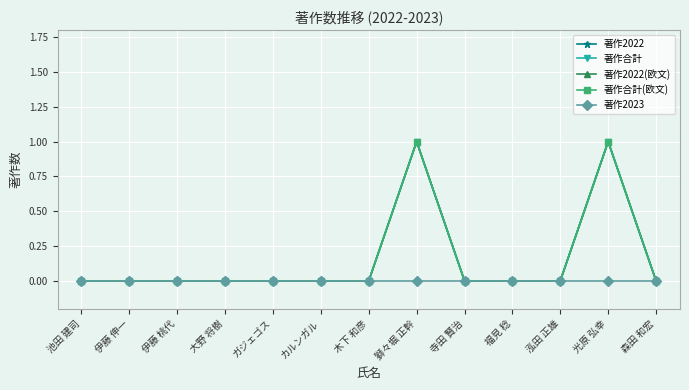

What is the label of the 12th point from the left?

光原 弘幸